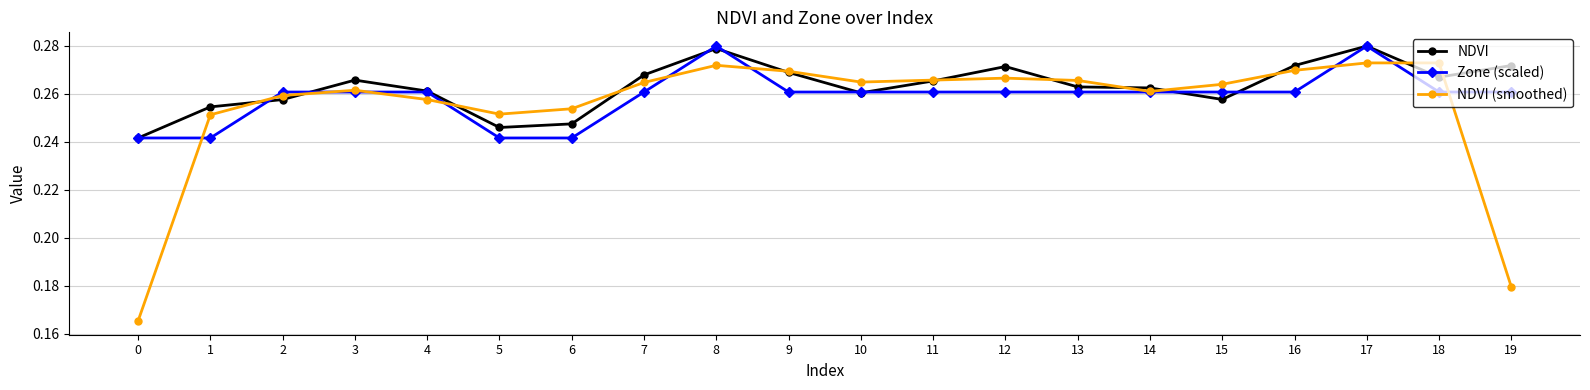

Is it true that NDVI (smoothed) equals 0.1 at 9?

False